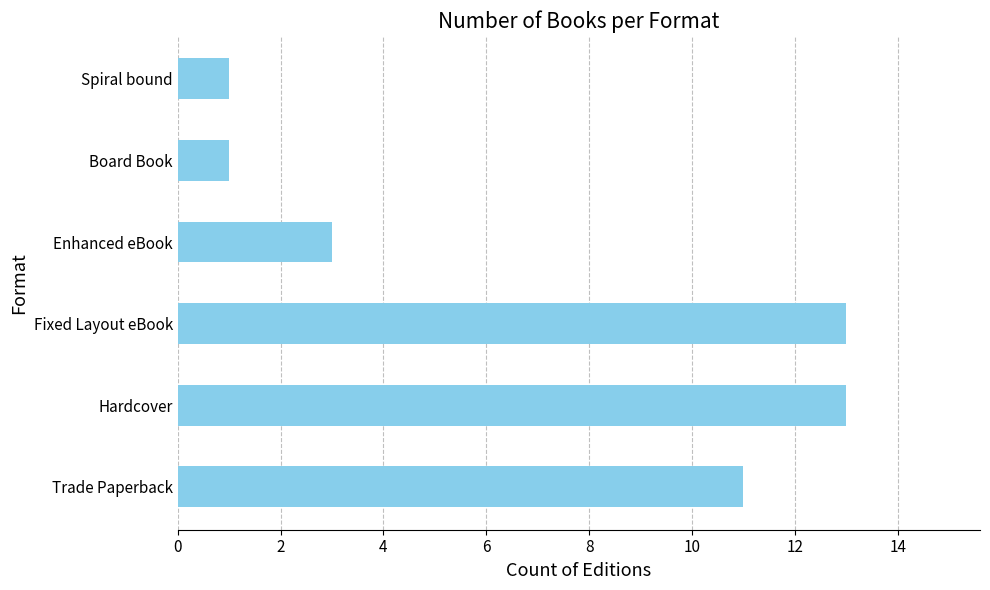

Count the values in the range 1 to 13.

6